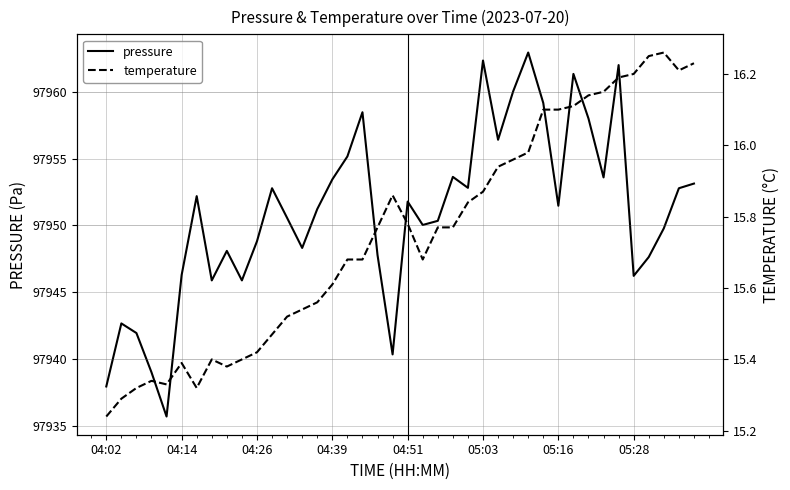

The value of pressure at 05:28 is 97946.2. True or false?

True